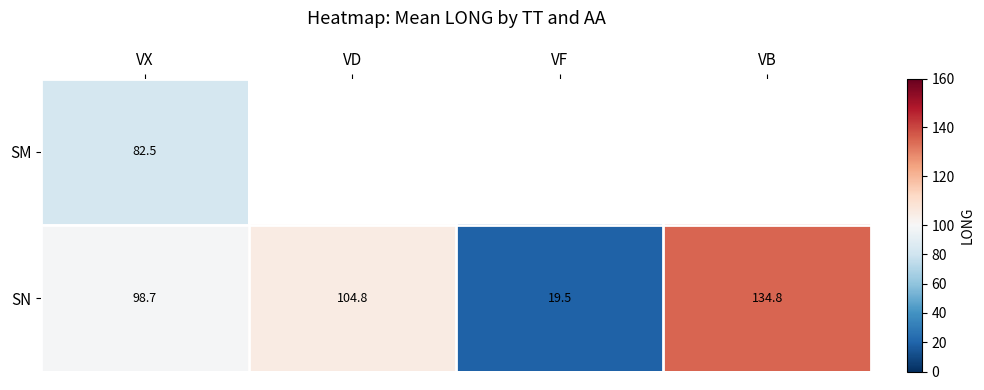

How many data points does each series have?

4